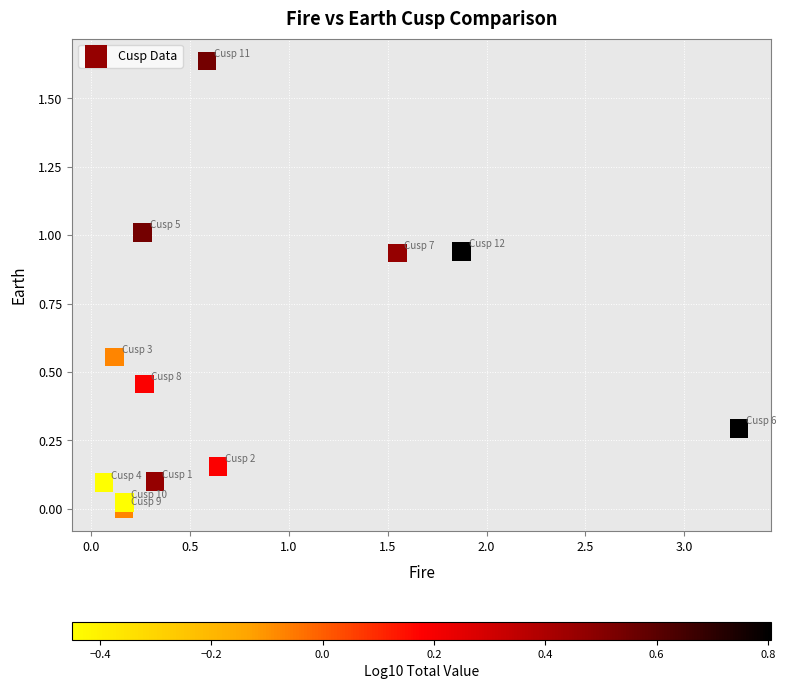

What is the range of X values (max minus min)?

3.2